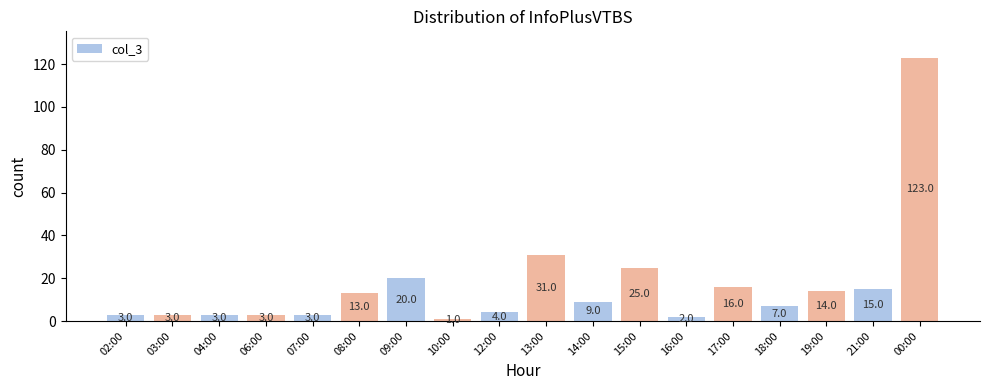

Where does the data first go above 9?

08:00